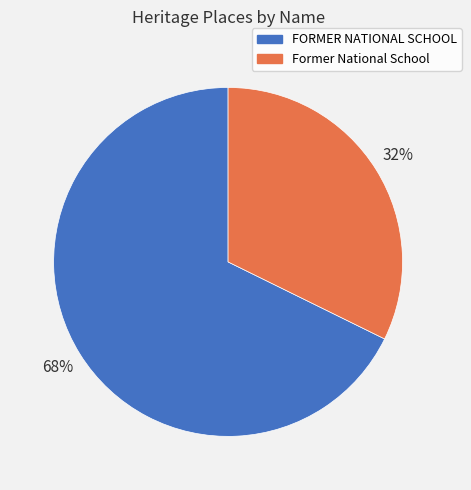

To the nearest percent, what portion does Former National School represent?

32%